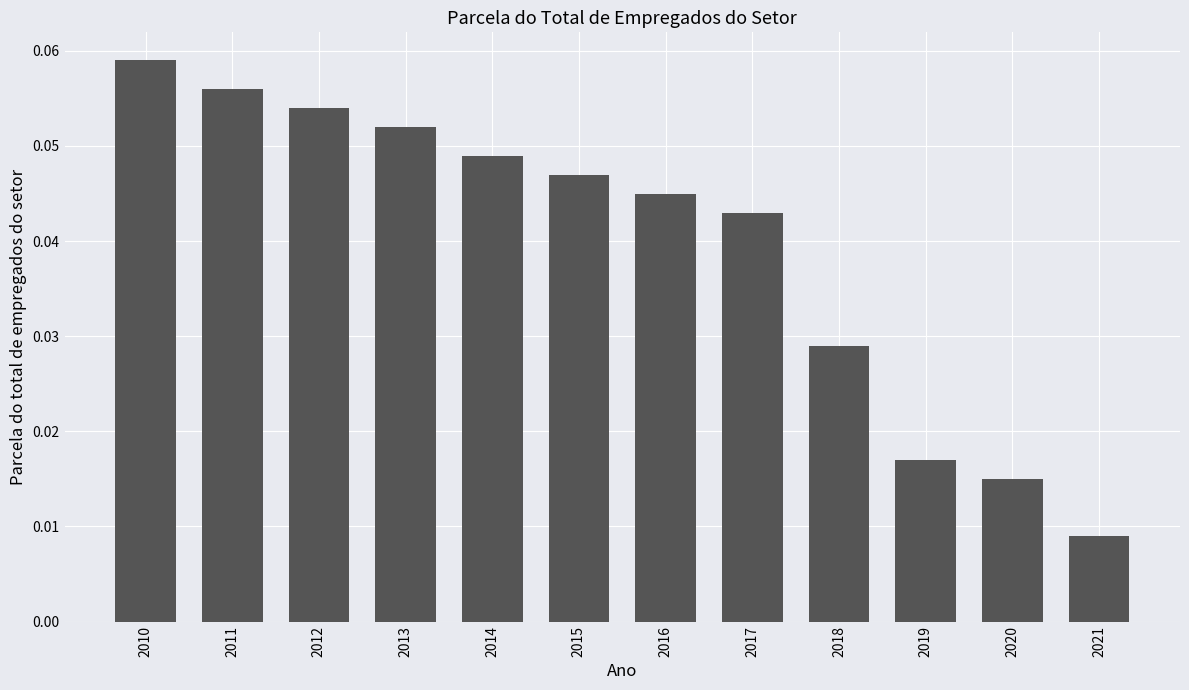

At which category does the chart reach its minimum across all series?

2021